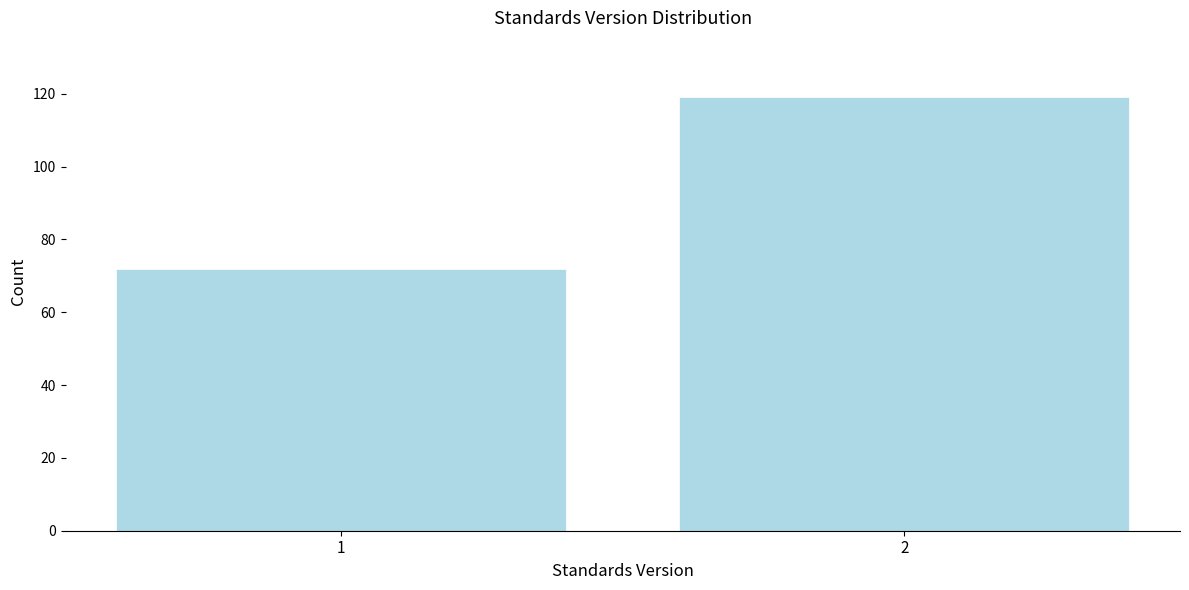

Reading left to right, transcribe all the data shown in this chart.

1=72	2=119